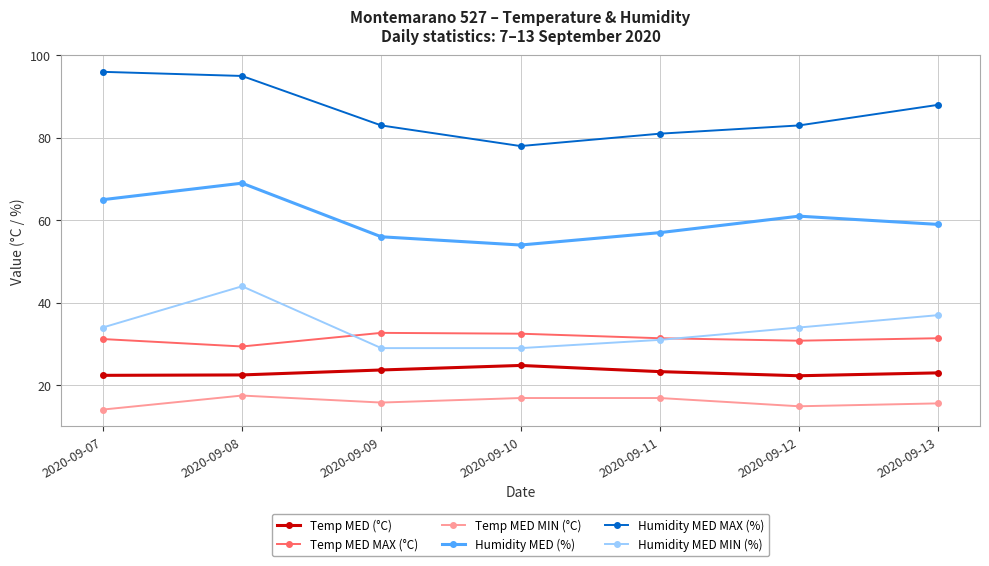

How many data points does each series have?

7